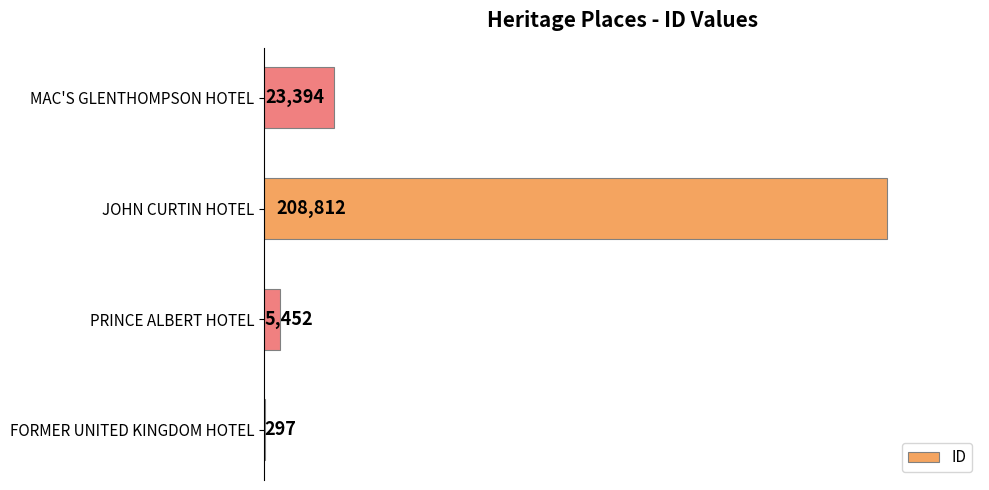

At which label is the value closest to 104554?

MAC'S GLENTHOMPSON HOTEL